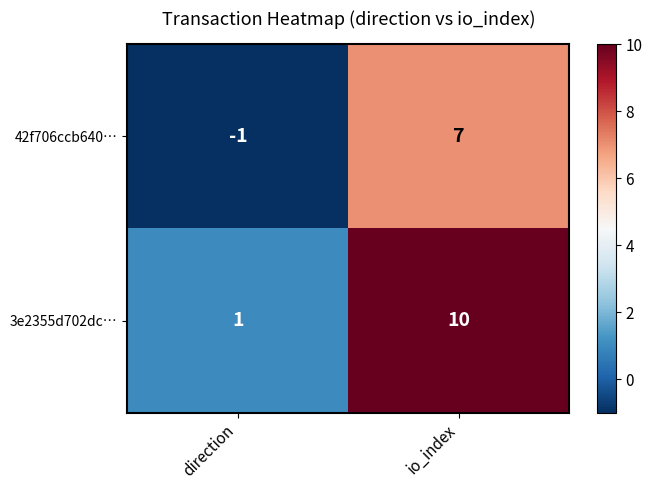

Reading left to right, list all the values displayed in this chart.

42f706ccb640…: -1	7
3e2355d702dc…: 1	10